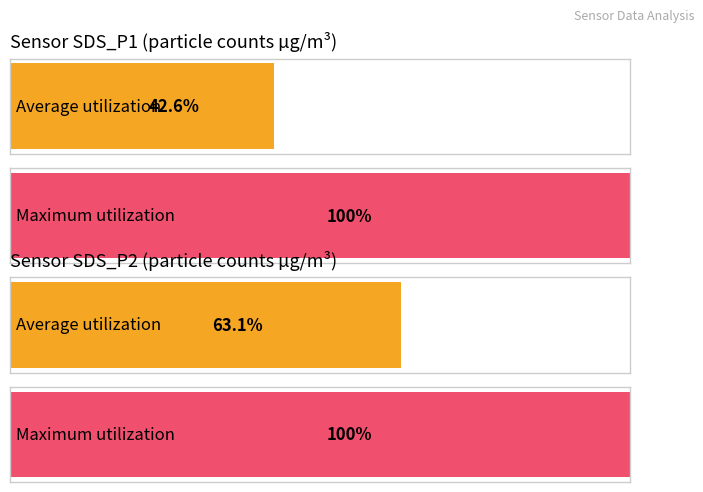

Where is Maximum utilization nearest to the value 10277?

SDS_P1